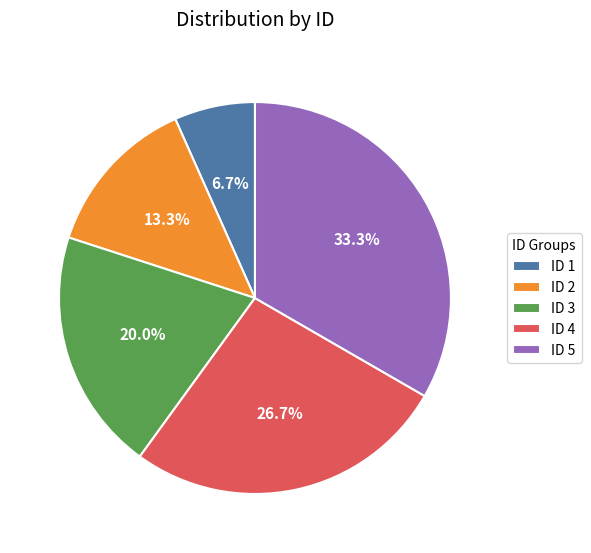

To the nearest percent, what is the difference between the largest and smallest slice percentages?

27%